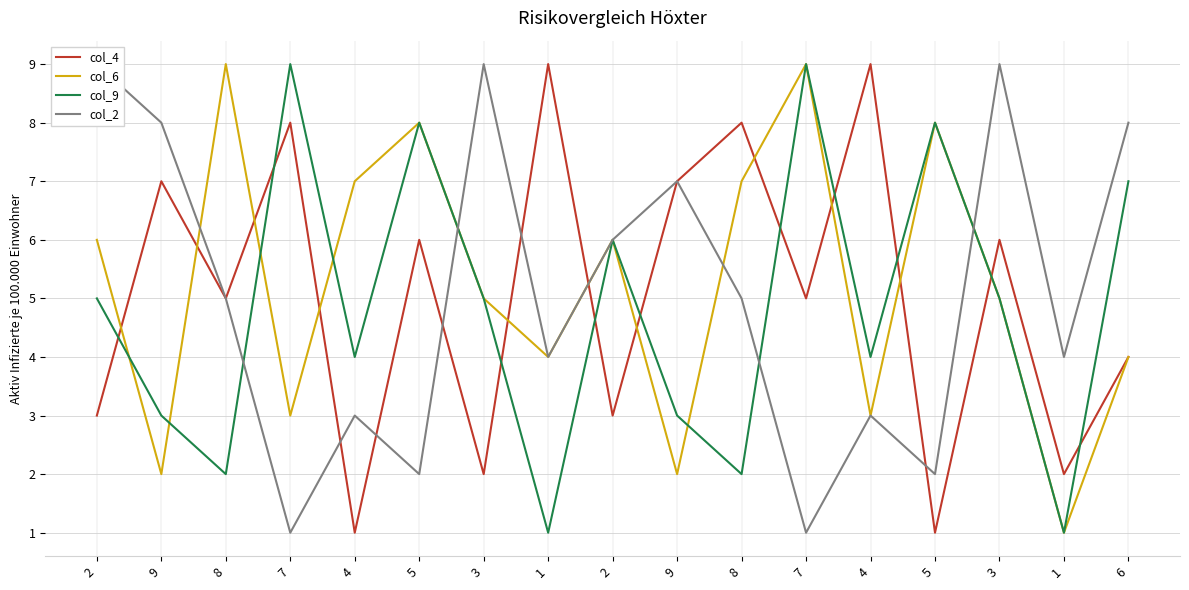

Reading left to right, extract all data points from this chart.

col_4: 2=3	9=7	8=5	7=8	4=1	5=6	3=2	1=9	2=3	9=7	8=8	7=5	4=9	5=1	3=6	1=2	6=4
col_6: 2=6	9=2	8=9	7=3	4=7	5=8	3=5	1=4	2=6	9=2	8=7	7=9	4=3	5=8	3=5	1=1	6=4
col_9: 2=5	9=3	8=2	7=9	4=4	5=8	3=5	1=1	2=6	9=3	8=2	7=9	4=4	5=8	3=5	1=1	6=7
col_2: 2=9	9=8	8=5	7=1	4=3	5=2	3=9	1=4	2=6	9=7	8=5	7=1	4=3	5=2	3=9	1=4	6=8